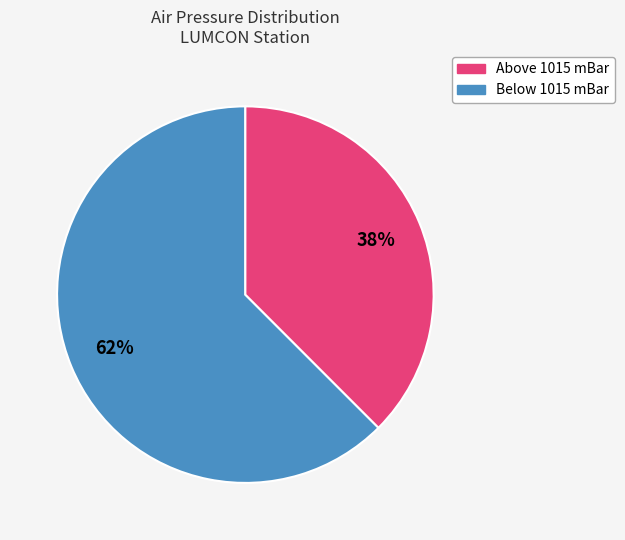

To the nearest percent, what is the average slice percentage?

50%